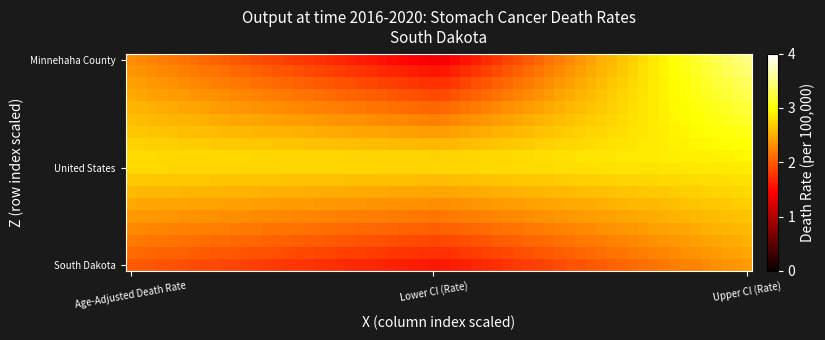

Reading right to left, transcribe all the data shown in this chart.

South Dakota: 2.4	1.6	2.0
United States: 2.9	2.8	2.8
Minnehaha County: 3.5	1.4	2.3